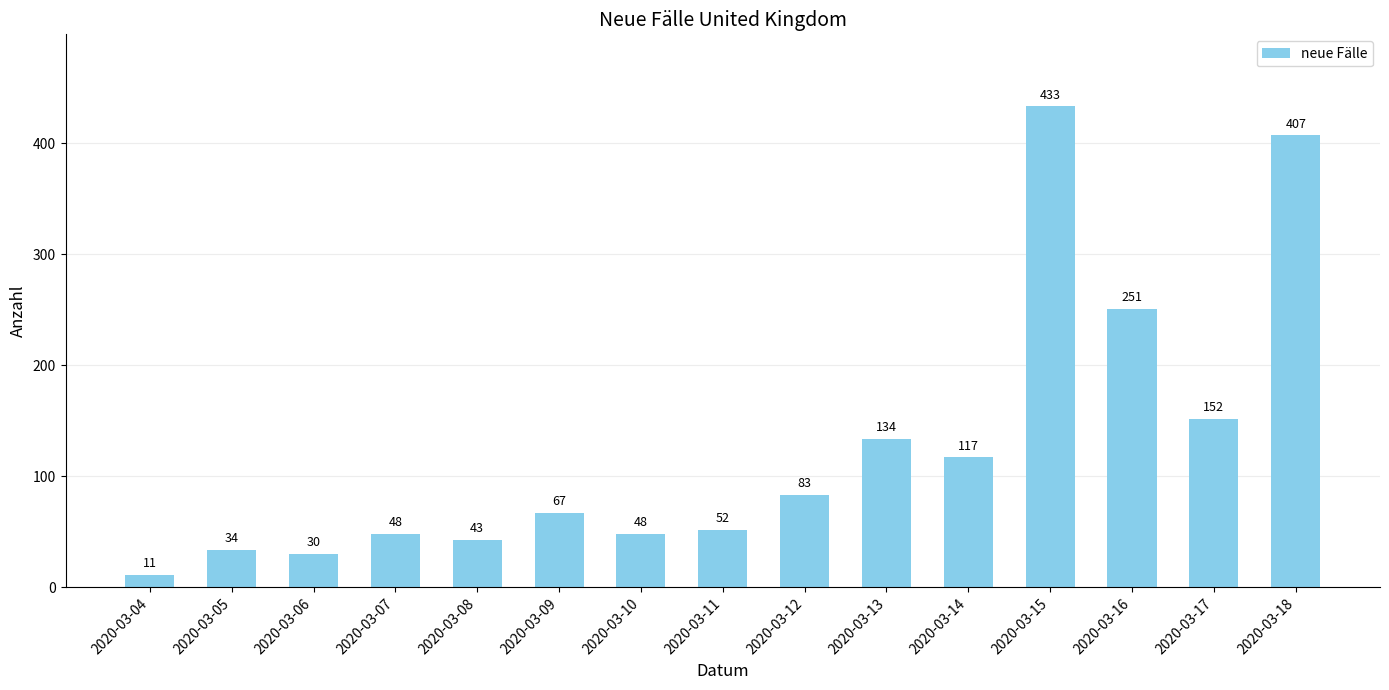

What is the ratio of the value at 2020-03-05 to the value at 2020-03-17?

0.2